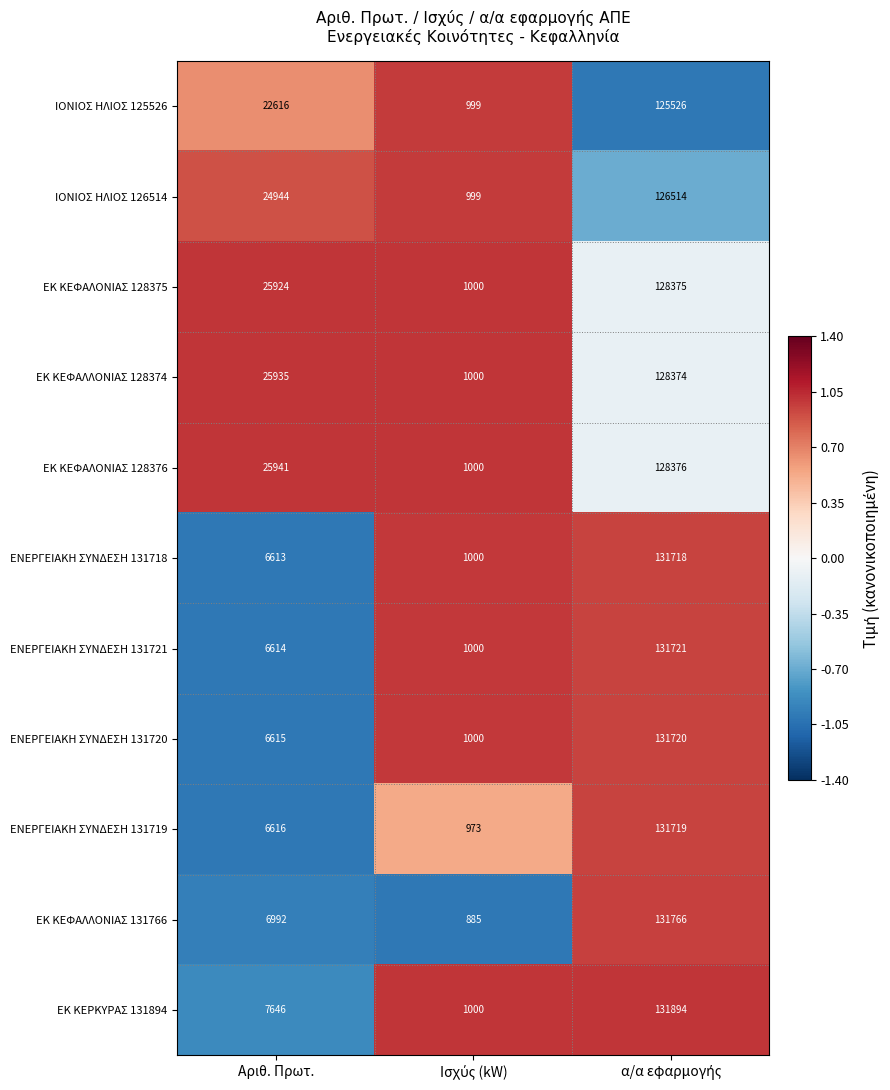

What is the difference between the highest and lowest values at Αριθ. Πρωτ.?

19328